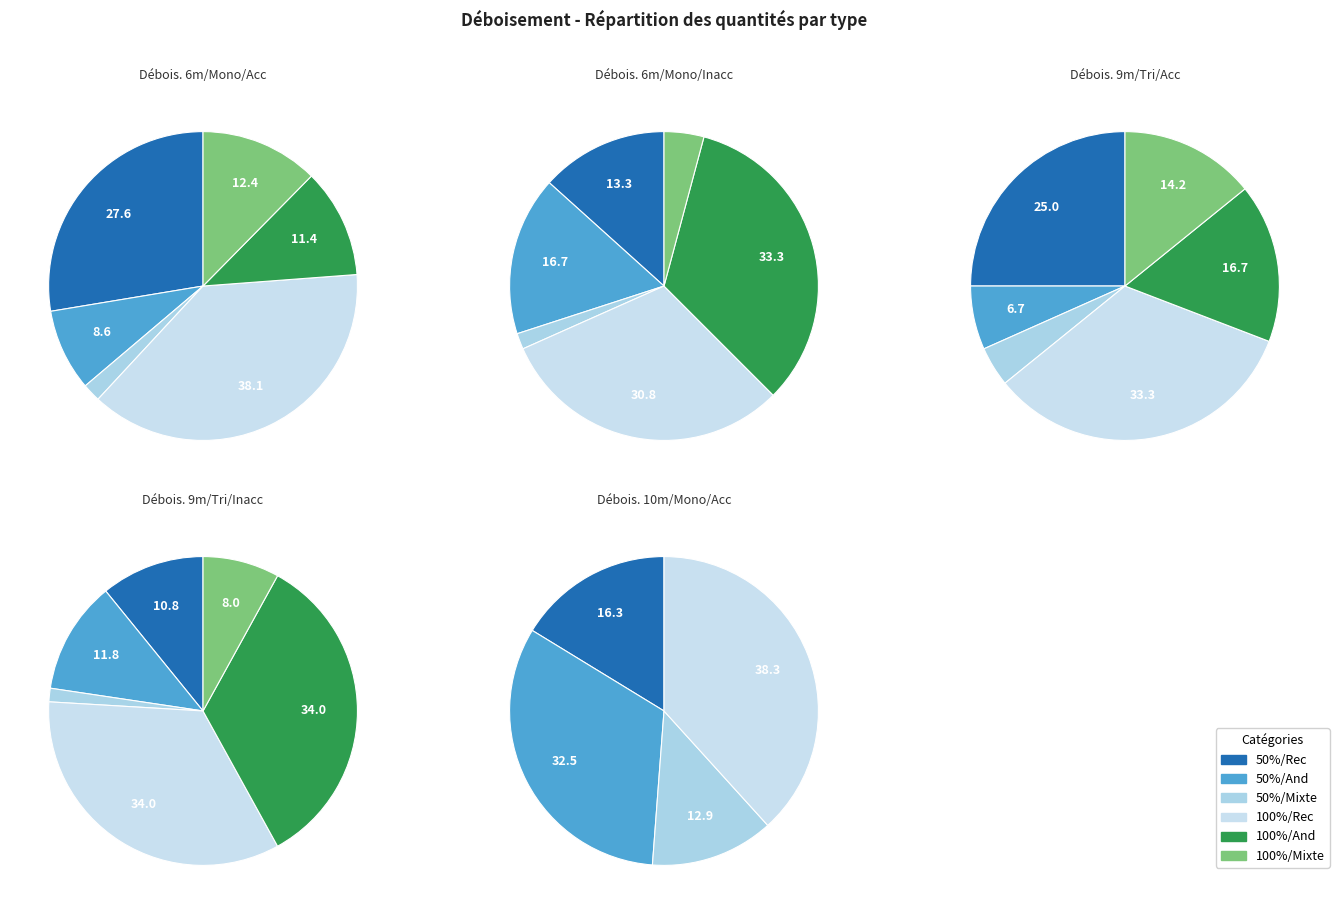

Which slice is the smallest?

100%/And